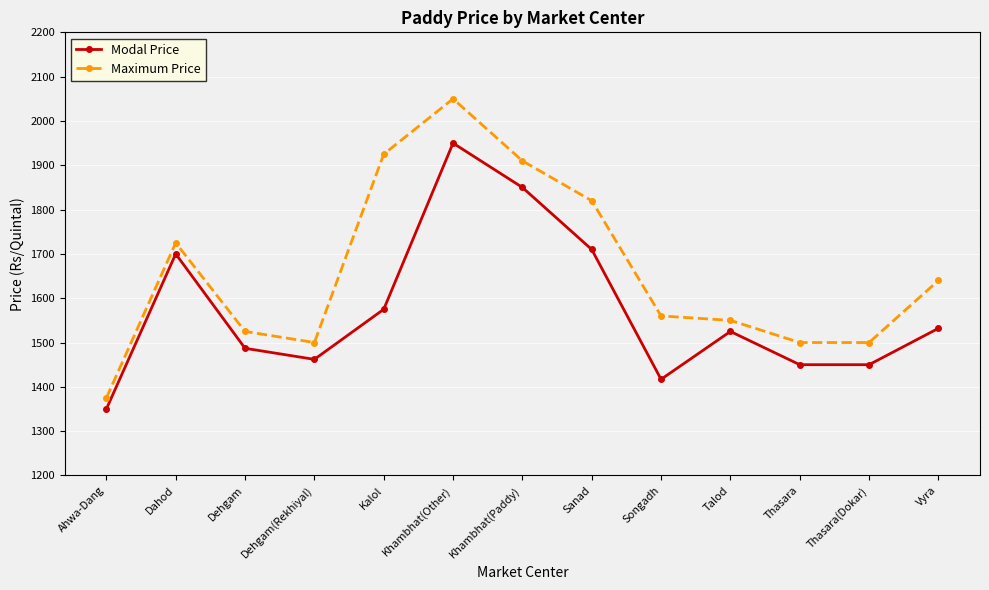

What are all the series names shown in the legend?

Modal Price, Maximum Price